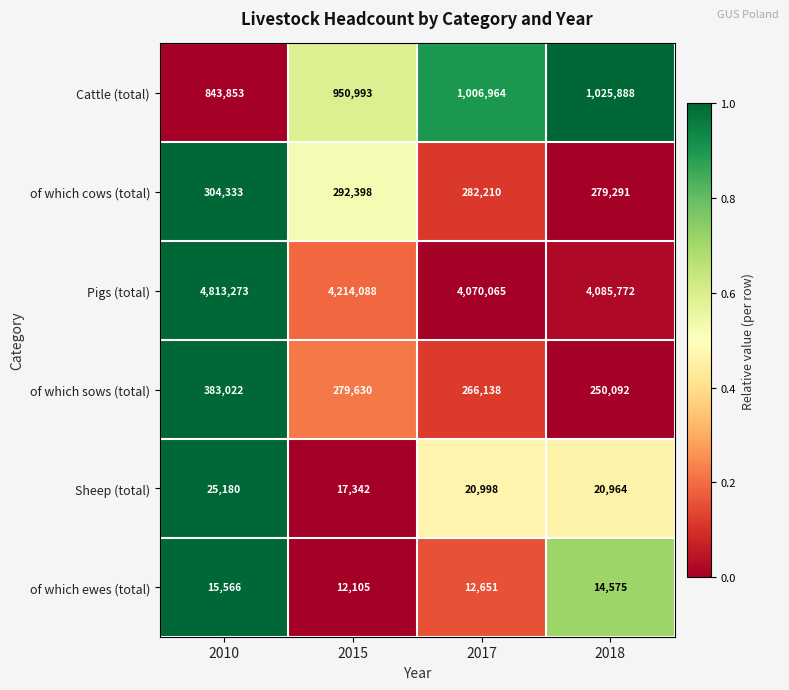

What is the spread (max minus min) of values at 2015?

4201983